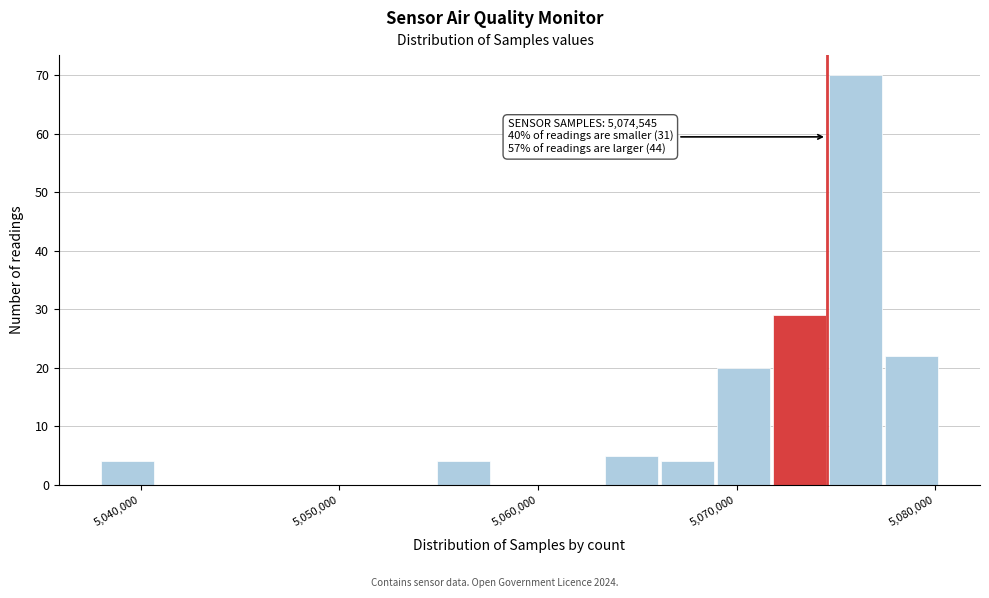

Around what value on the x-axis is the tallest bar? Give the approximate position of its centre, as read against the axis.

5076000